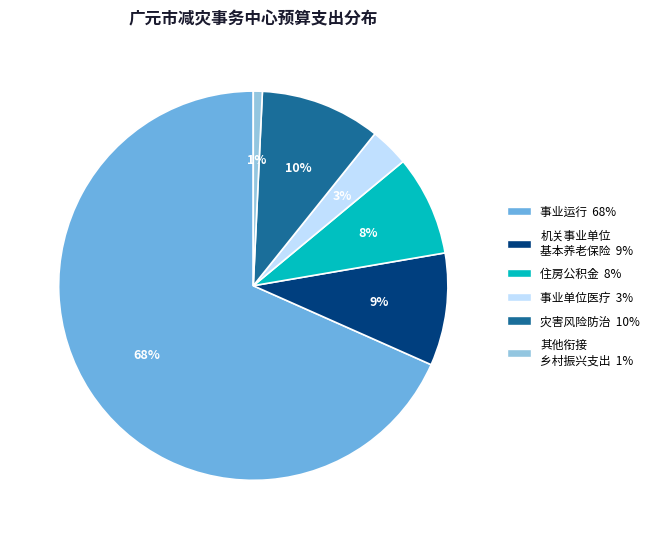

Does any single category account for the majority?

Yes